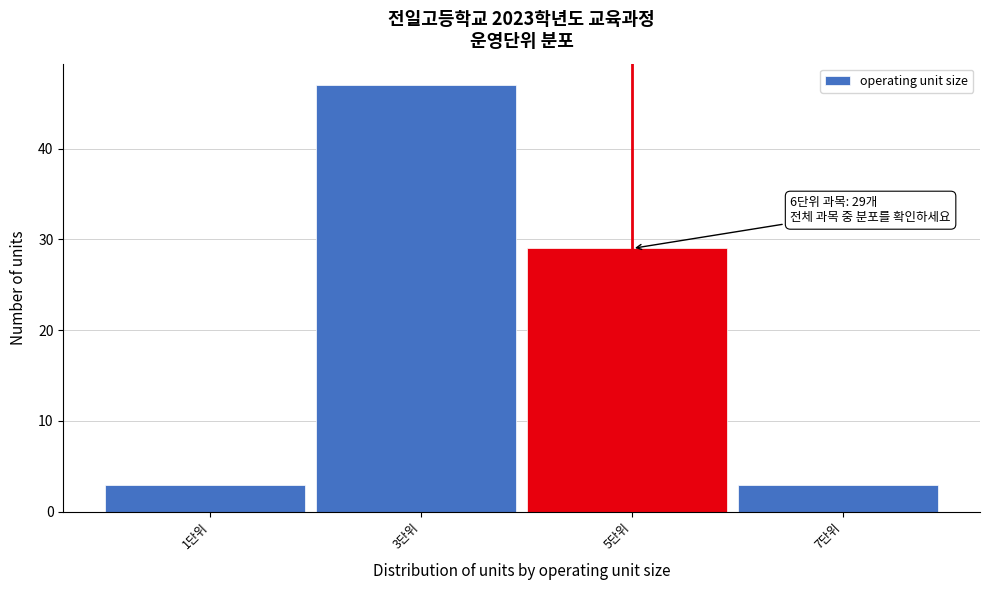

Reading left to right, list all the values displayed in this chart.

1단위=3	3단위=47	5단위=29	7단위=3